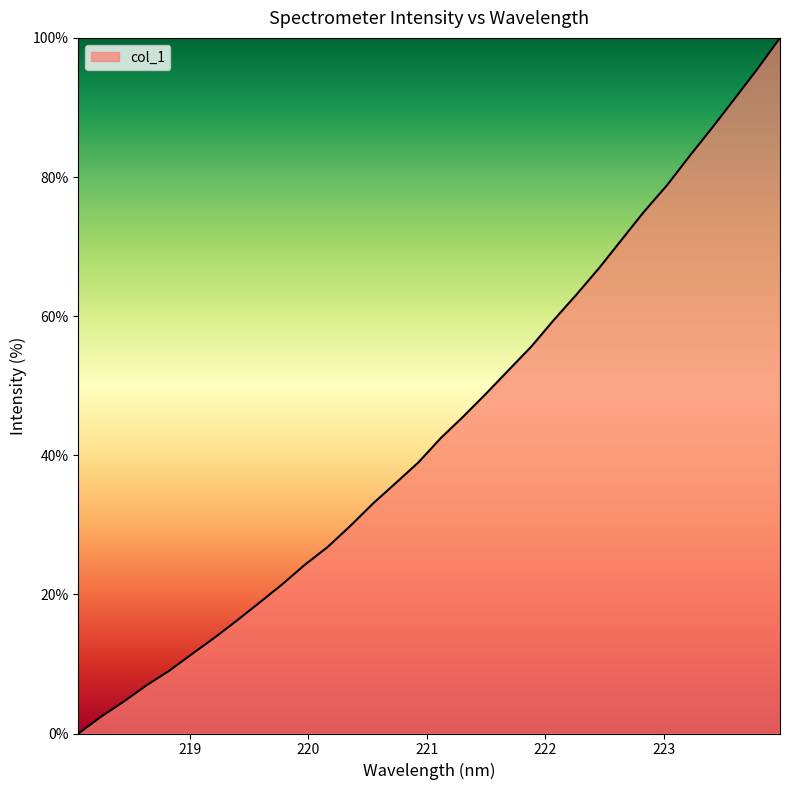

What is the difference between the second highest and minimum values?

95.5